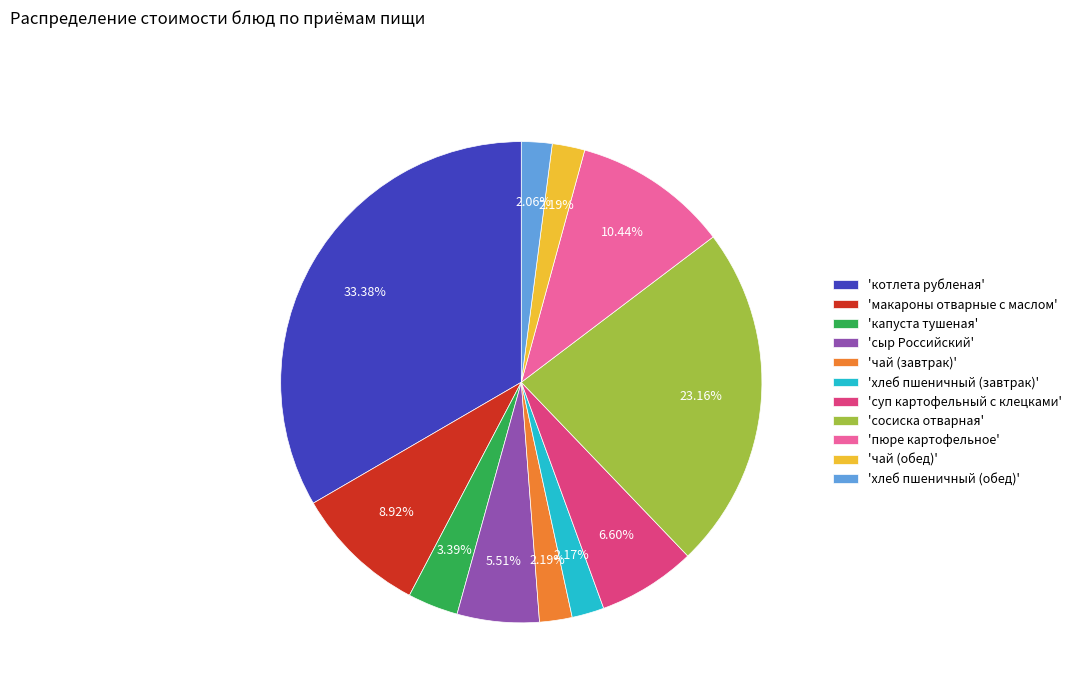

Which category has the biggest portion of the pie?

'котлета рубленая'